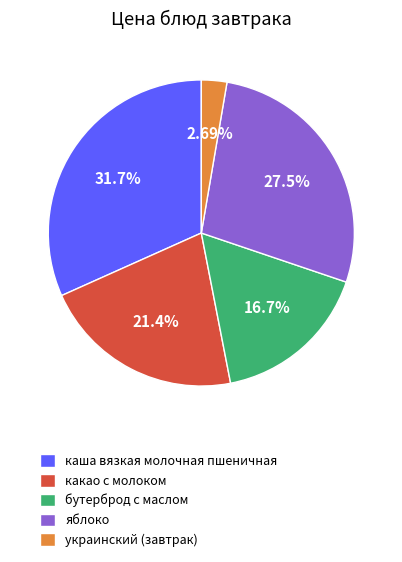

Which slice is the largest?

каша вязкая молочная пшеничная